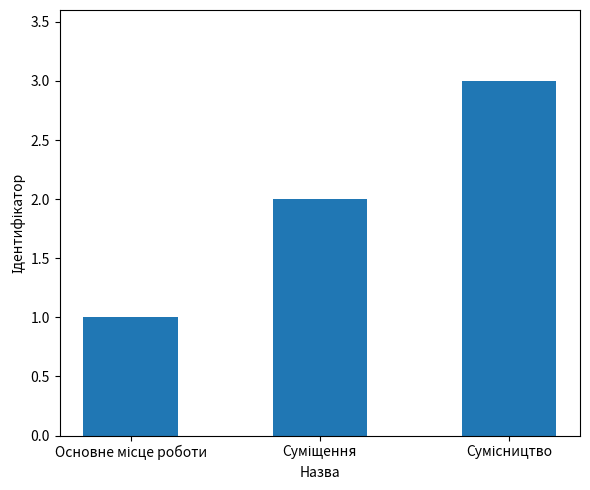

Count the values in the range 1 to 3.

3